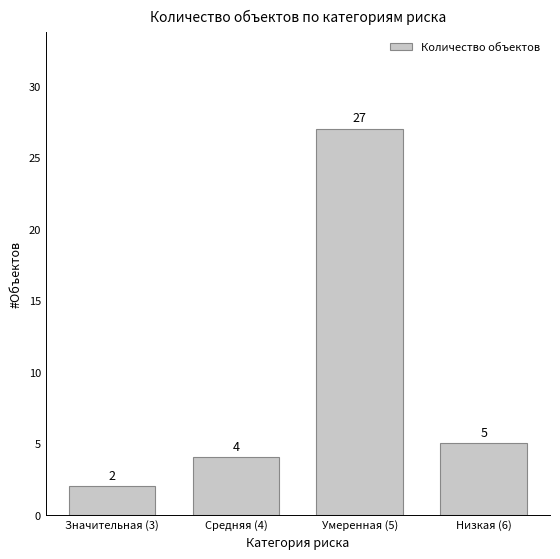

The value at Умеренная (5) is 42. True or false?

False